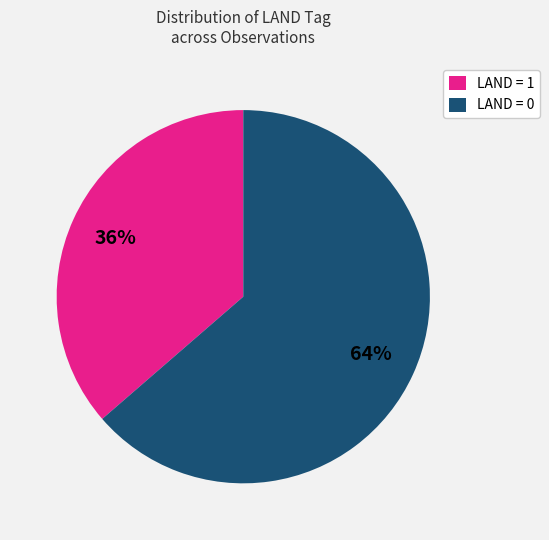

Which category has the smallest portion of the pie?

LAND = 1